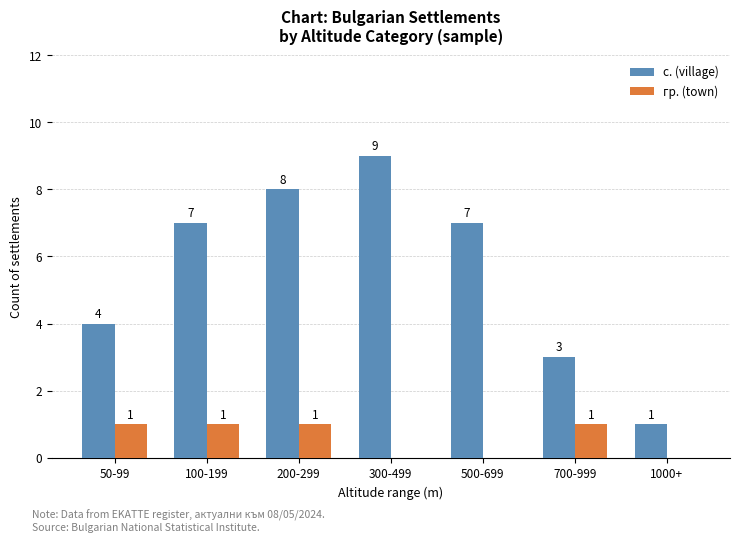

Reading left to right, what are all the values shown in this chart?

с. (village): 50-99=4	100-199=7	200-299=8	300-499=9	500-699=7	700-999=3	1000+=1
гр. (town): 50-99=1	100-199=1	200-299=1	300-499=0	500-699=0	700-999=1	1000+=0